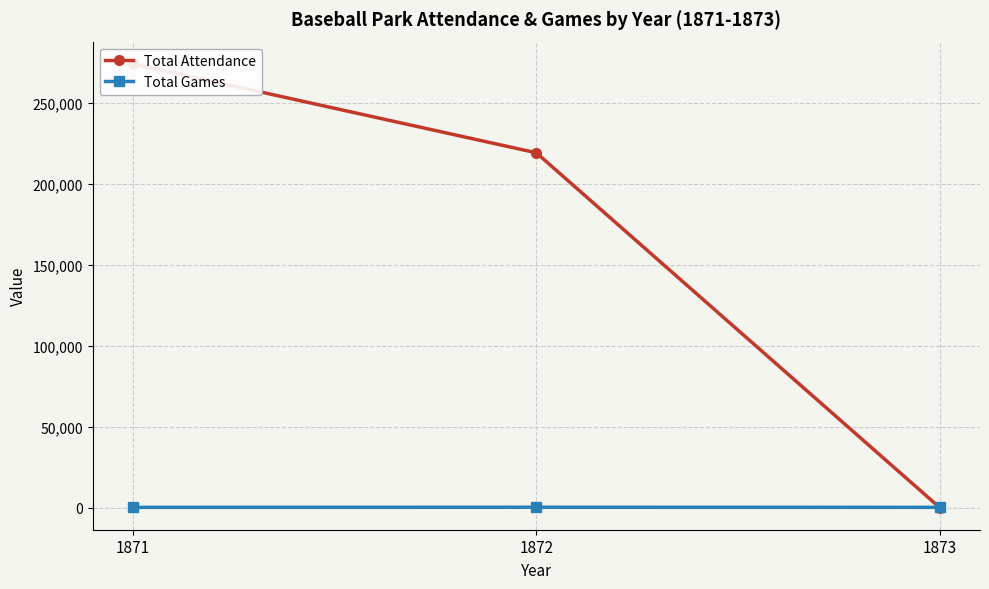

List the series in order of their overall mean, highest first.

Total Attendance, Total Games